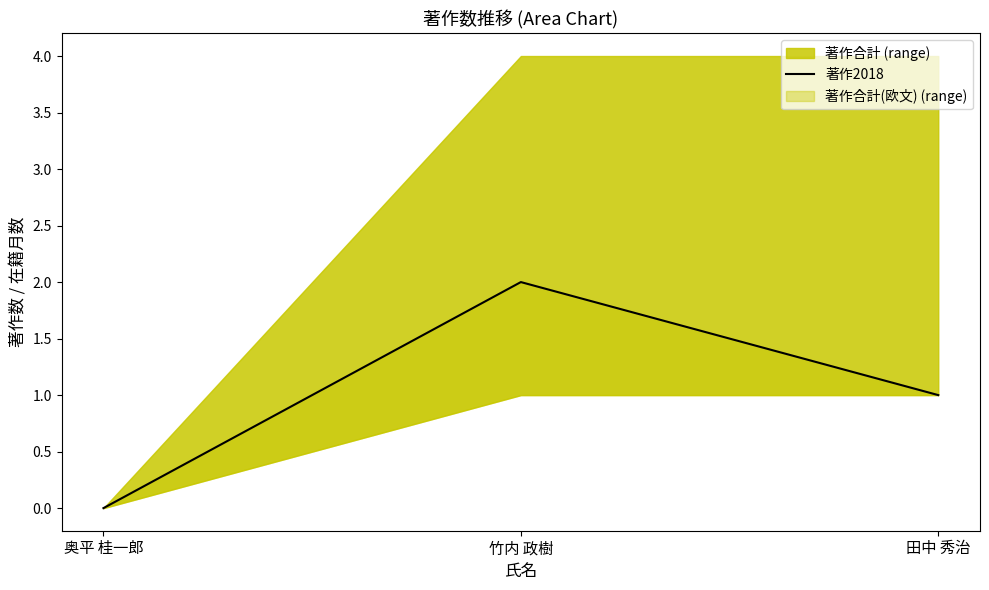

Reading left to right, transcribe all the data shown in this chart.

奥平 桂一郎=0	竹内 政樹=2	田中 秀治=1